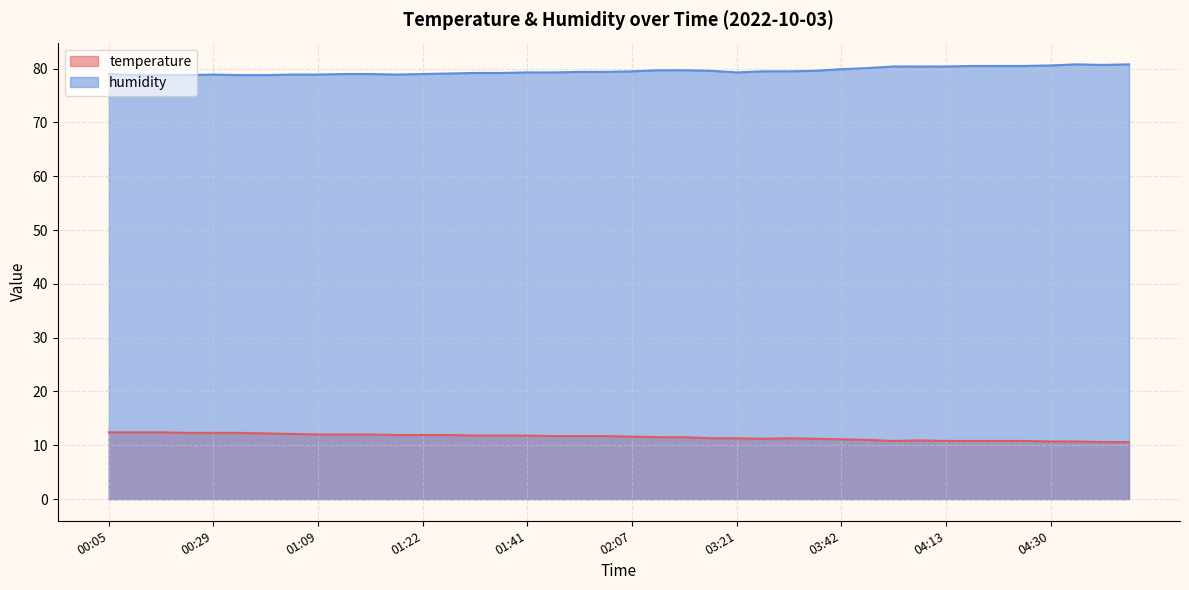

At which label does humidity reach its peak?

04:39